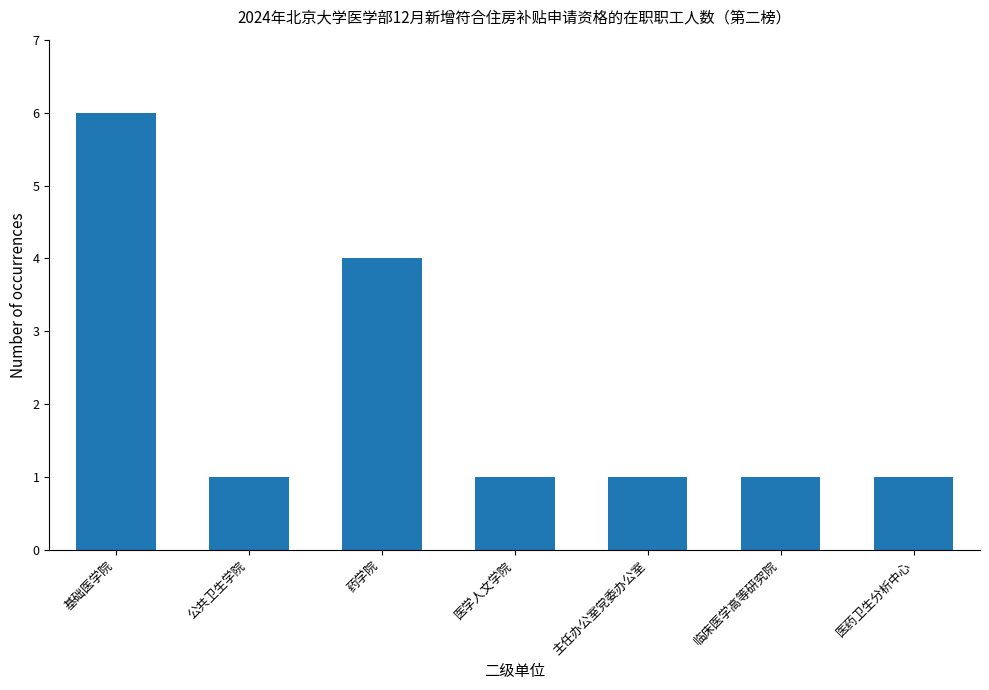

Is it true that the value at 临床医学高等研究院 is 1?

True